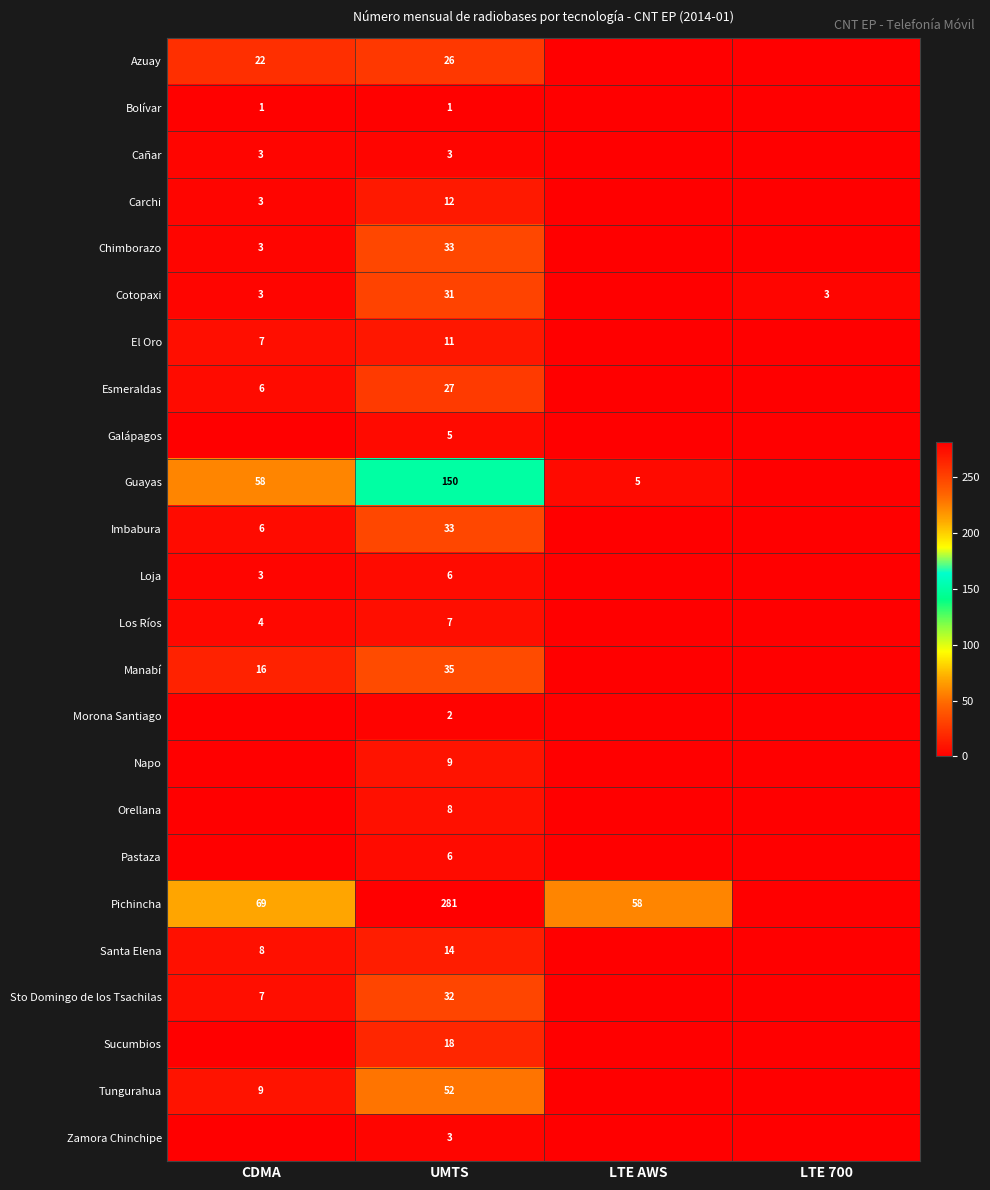

Is the value of Morona Santiago at UMTS greater than the value of Chimborazo at CDMA?

No